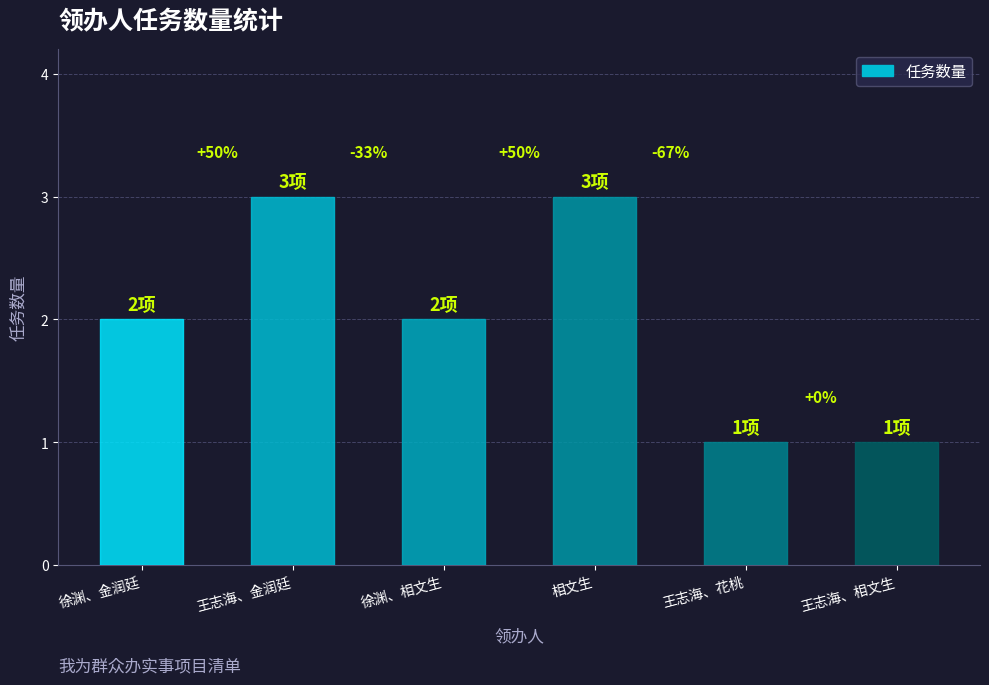

Rank the categories by value from highest to lowest.

王志海、金润廷, 相文生, 徐渊、金润廷, 徐渊、相文生, 王志海、花桃, 王志海、相文生